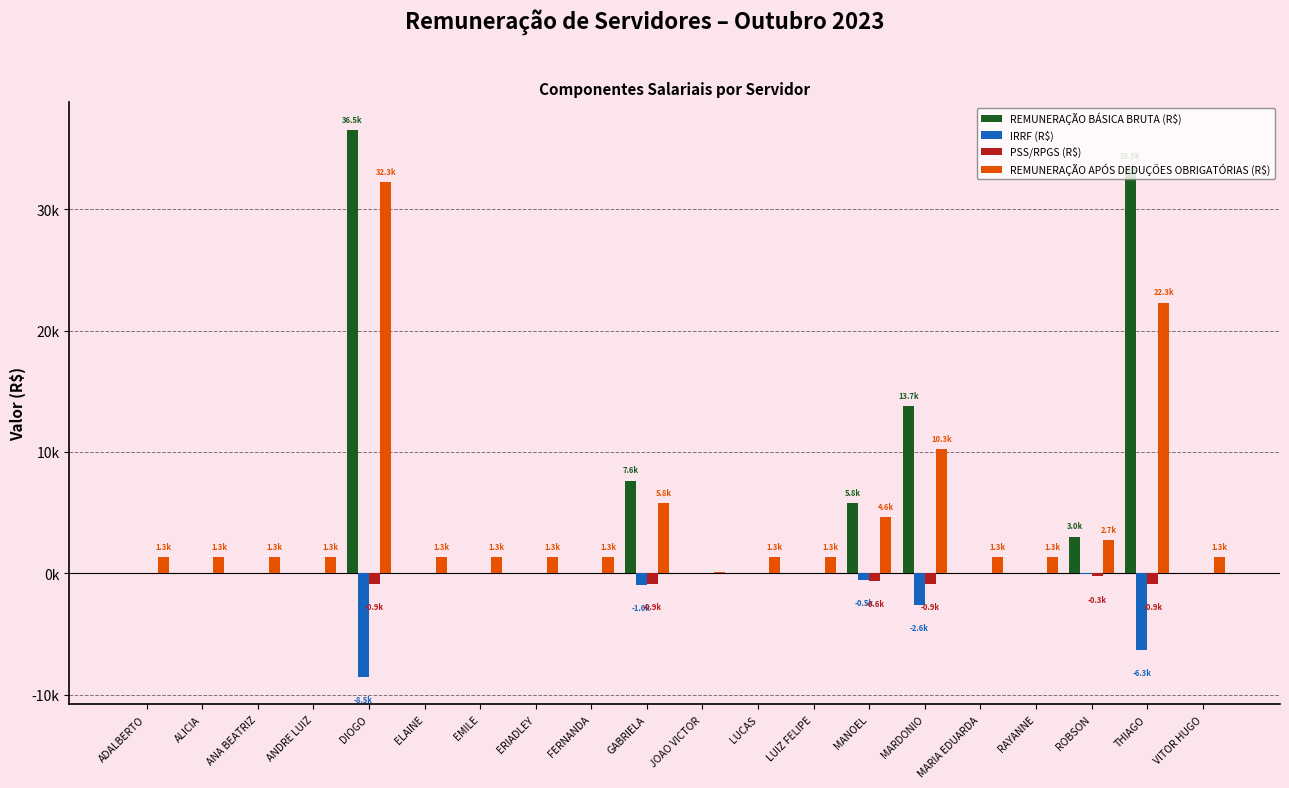

Does the chart contain stacked bars?

No